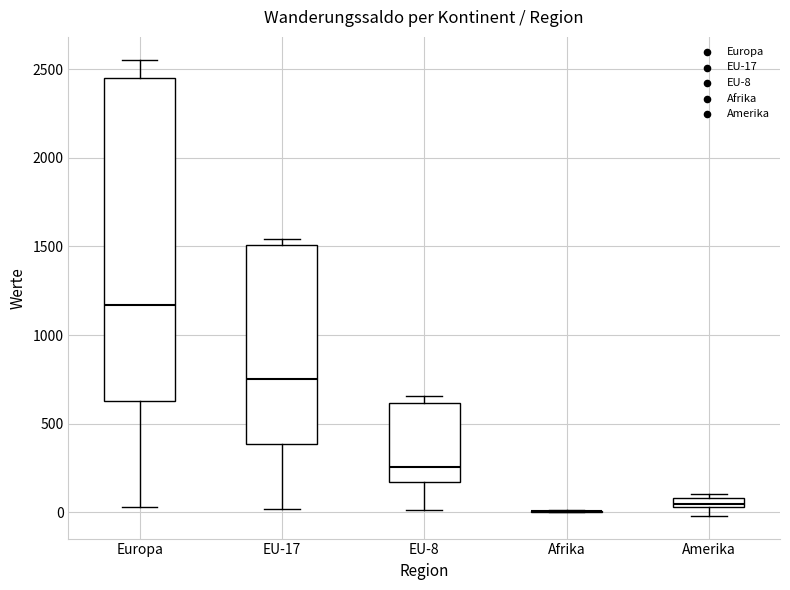

Comparing the boxes themselves (not the whiskers), which one is the tallest?

Europa